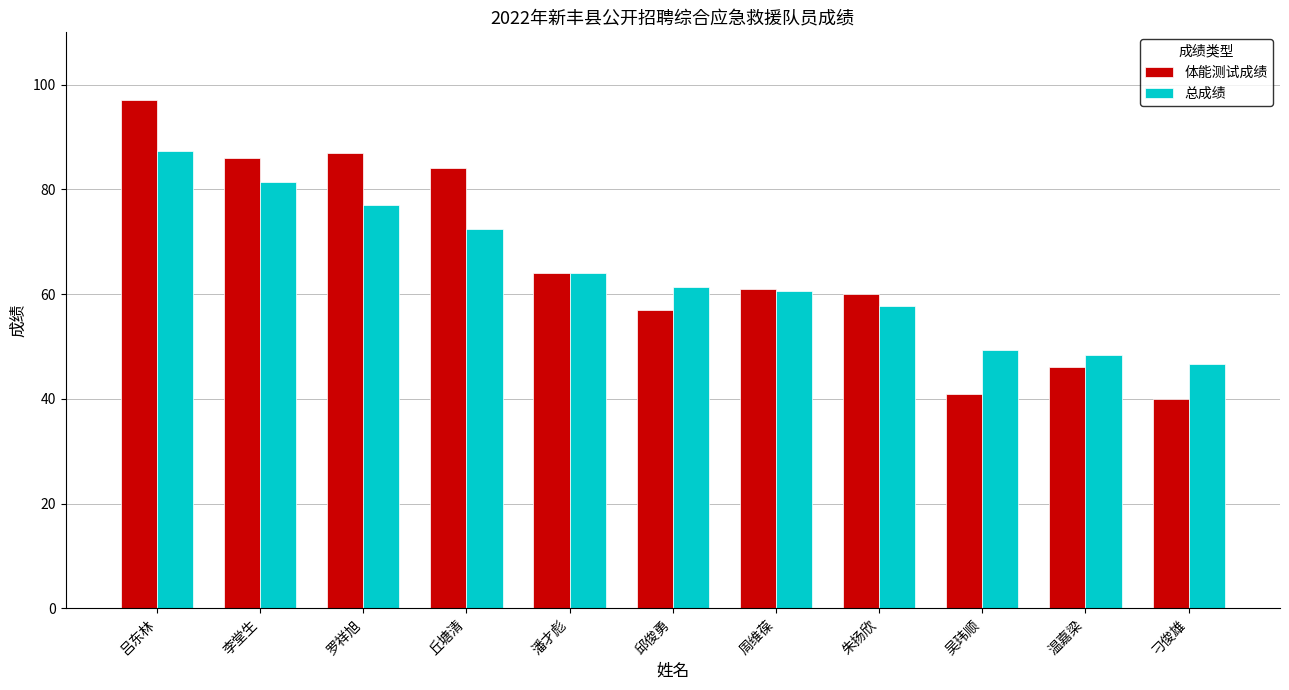

At how many categories does at least one series exceed 95?

1